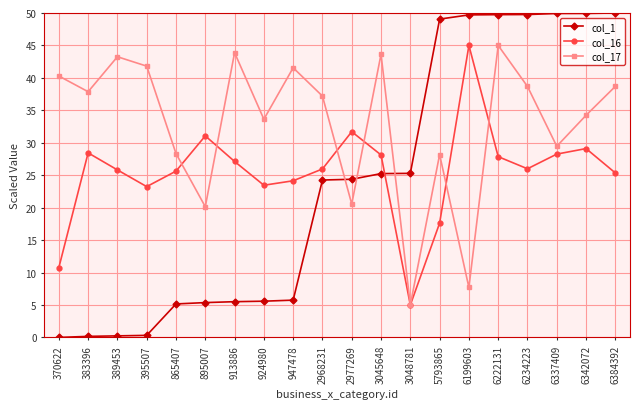

What is the difference between the maximum and second lowest values in the col_17 series?

37.3